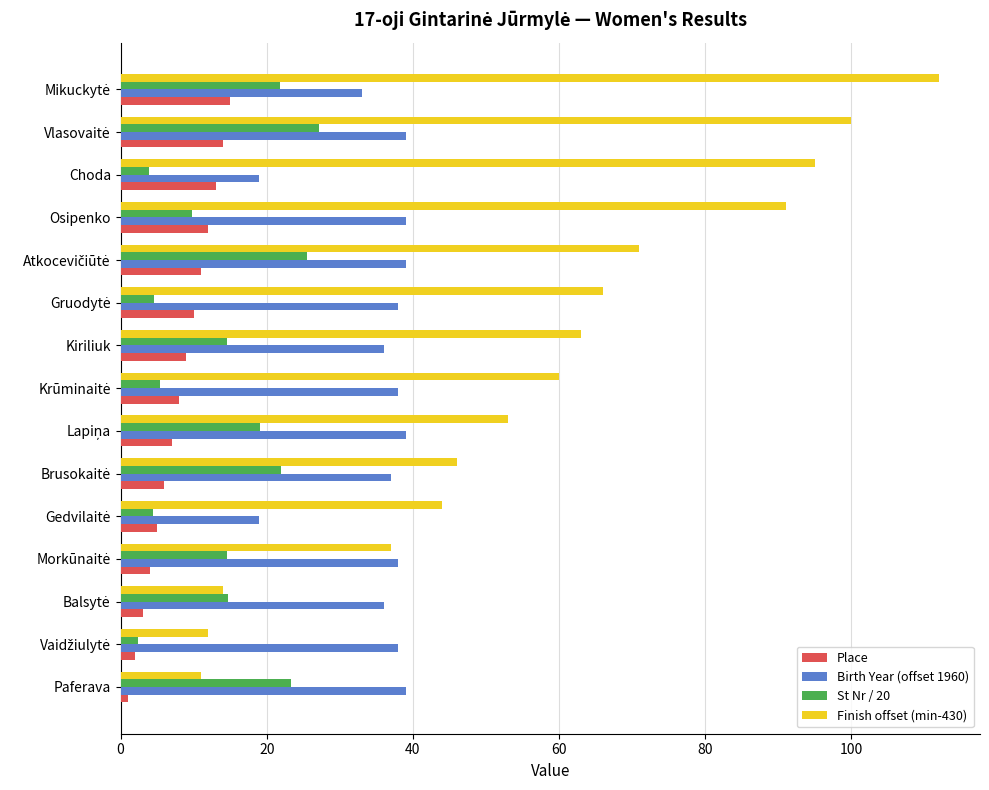

List the series in order of their peak value, highest first.

Finish offset (min-430), Birth Year (offset 1960), St Nr / 20, Place